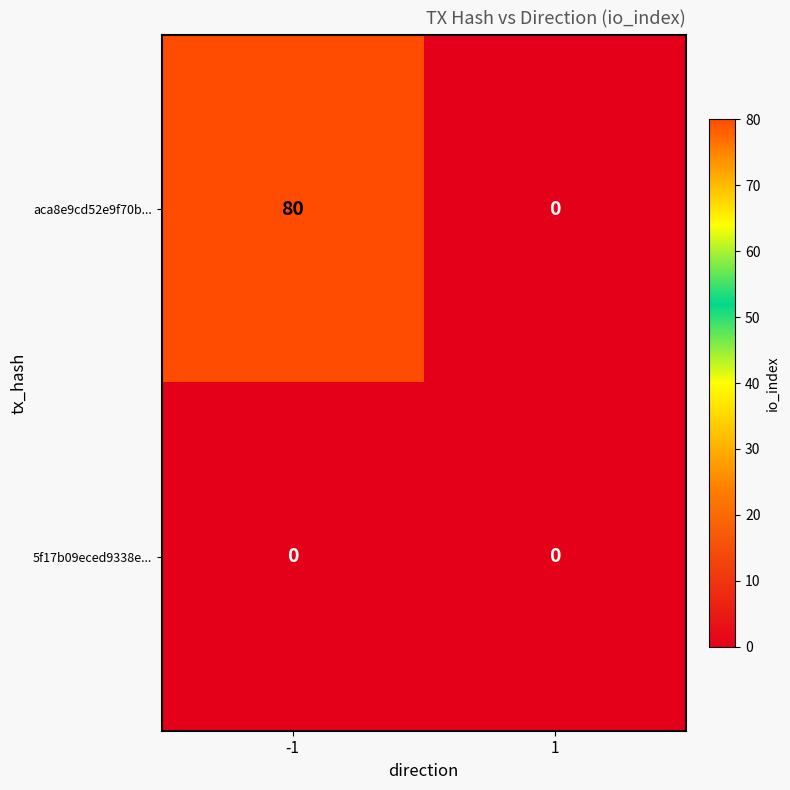

List the series in order of their overall mean, lowest first.

5f17b09eced9338e..., aca8e9cd52e9f70b...